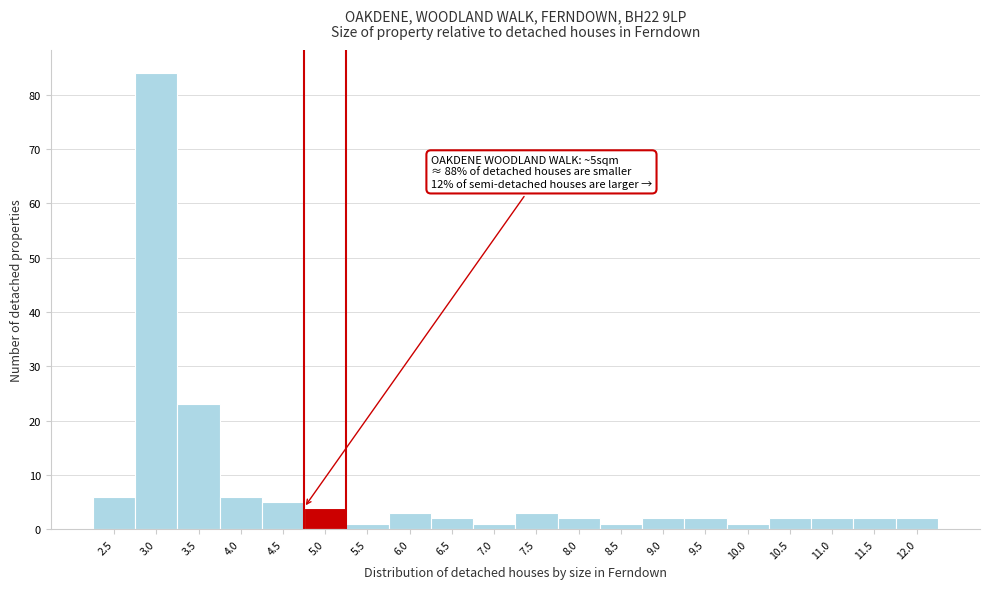

Reading left to right, list all the values displayed in this chart.

2.5=6	3.0=84	3.5=23	4.0=6	4.5=5	5.0=4	5.5=1	6.0=3	6.5=2	7.0=1	7.5=3	8.0=2	8.5=1	9.0=2	9.5=2	10.0=1	10.5=2	11.0=2	11.5=2	12.0=2